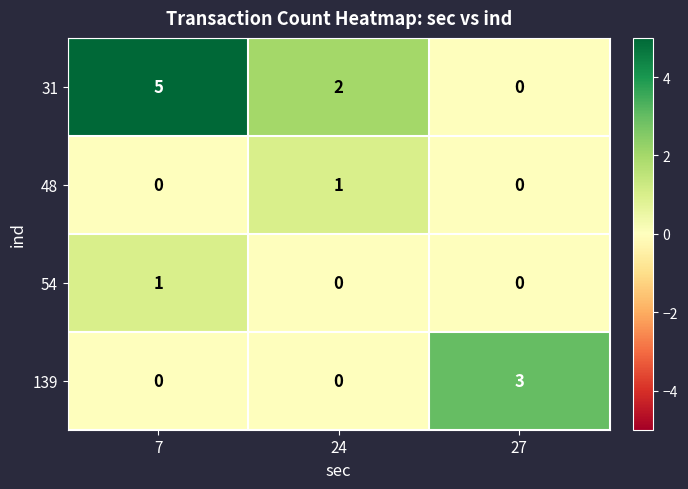

How many 31 values are between 0 and 5?

3